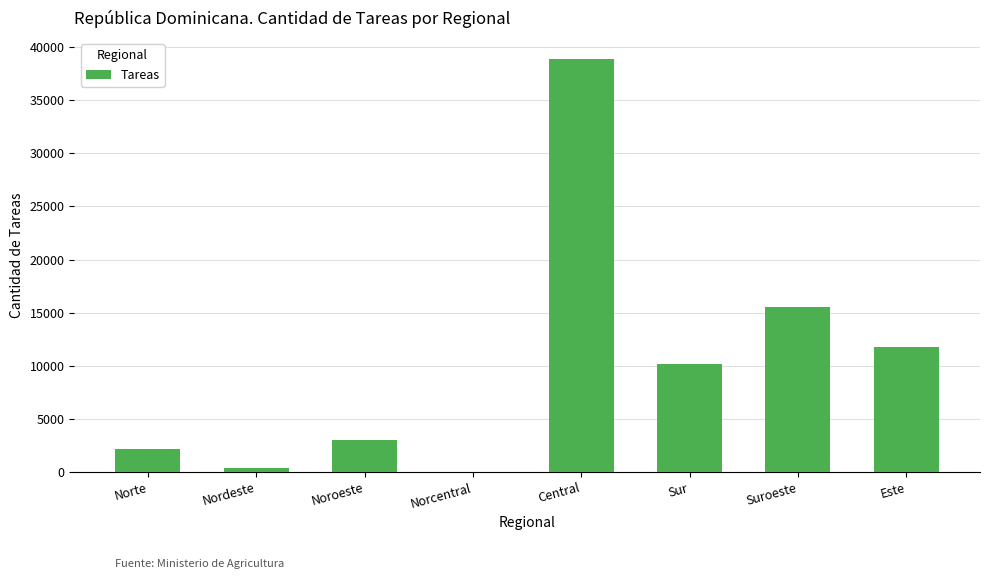

What is the change in value from Noroeste to Este?

+8716